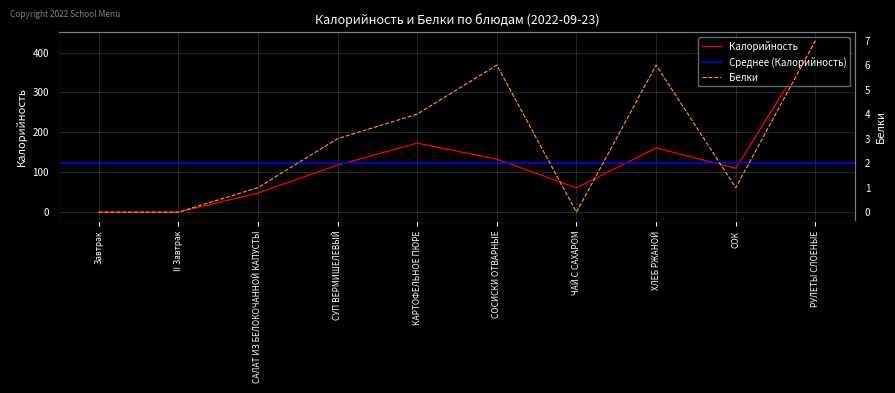

Which has a higher value, ХЛЕБ РЖАНОЙ or СОСИСКИ ОТВАРНЫЕ?

ХЛЕБ РЖАНОЙ